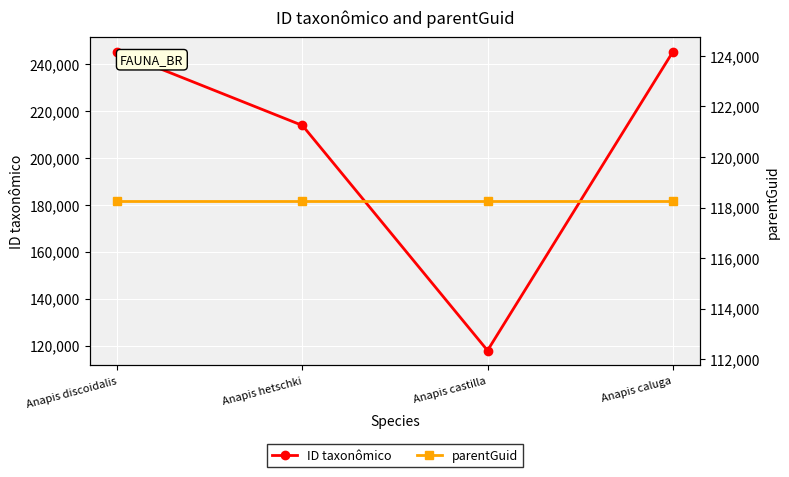

True or false: parentGuid has a value of 118253 at Anapis discoidalis.

True